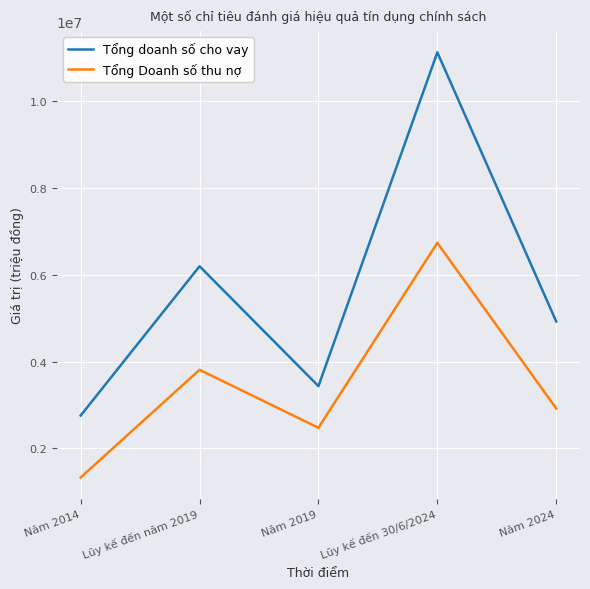

What are all the series names shown in the legend?

Tổng doanh số cho vay, Tổng Doanh số thu nợ